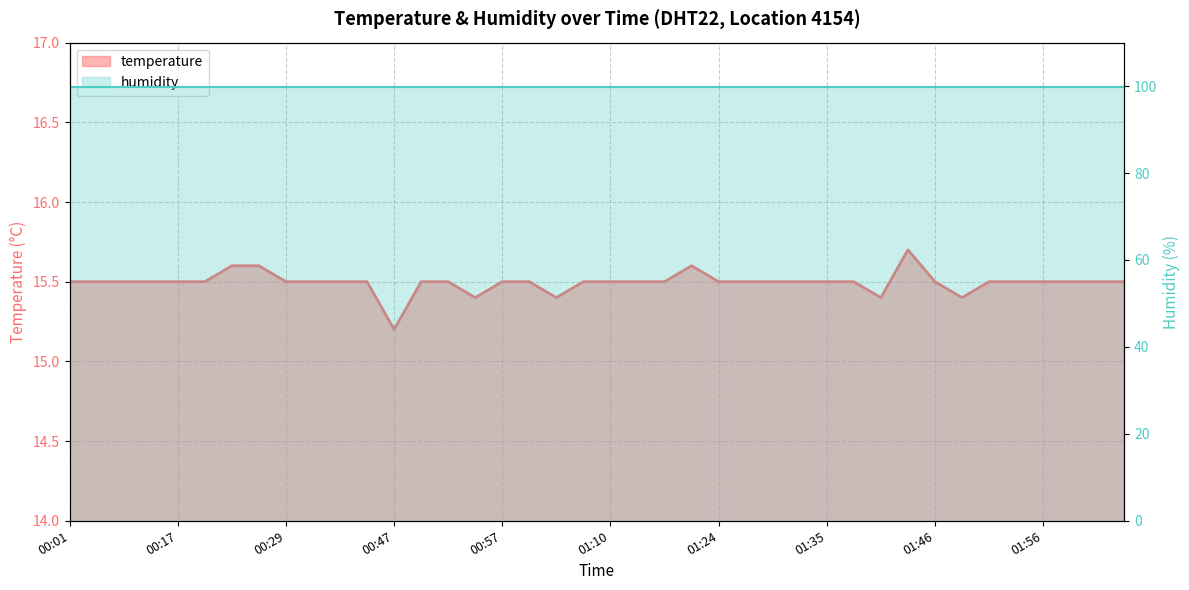

What is the greatest value displayed?

15.7